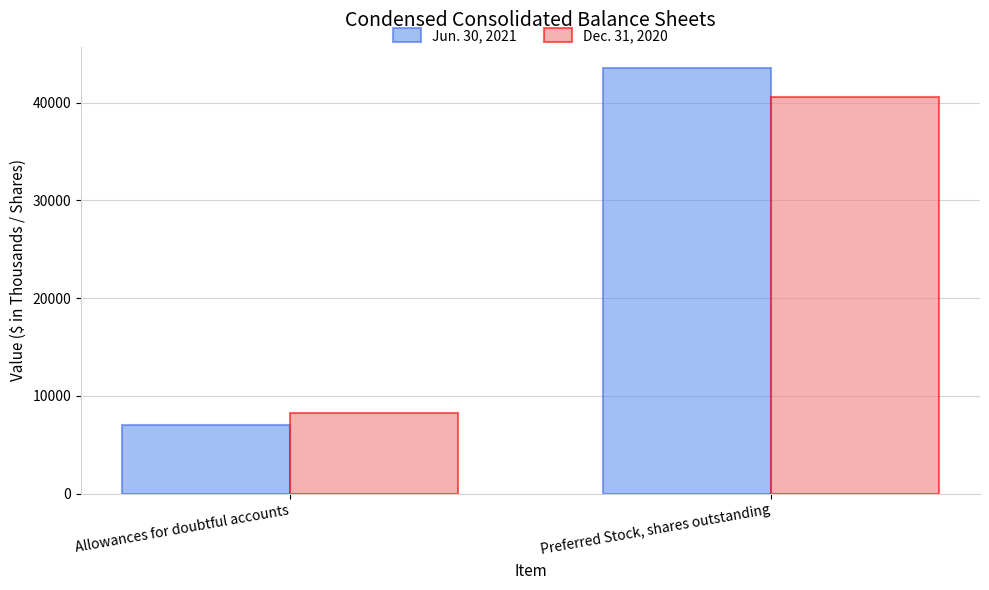

List the series in order of their overall mean, lowest first.

Dec. 31, 2020, Jun. 30, 2021